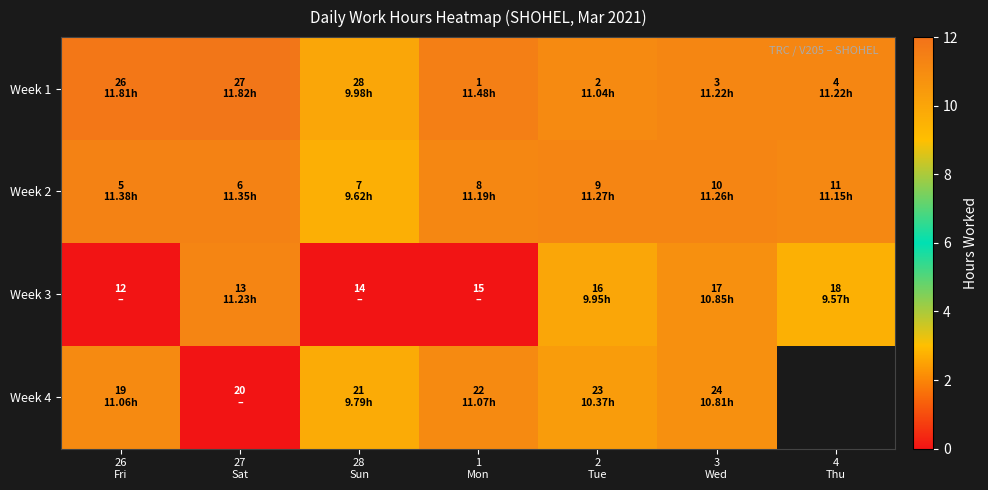

At which label does Week 2 first exceed 11?

26 Fri